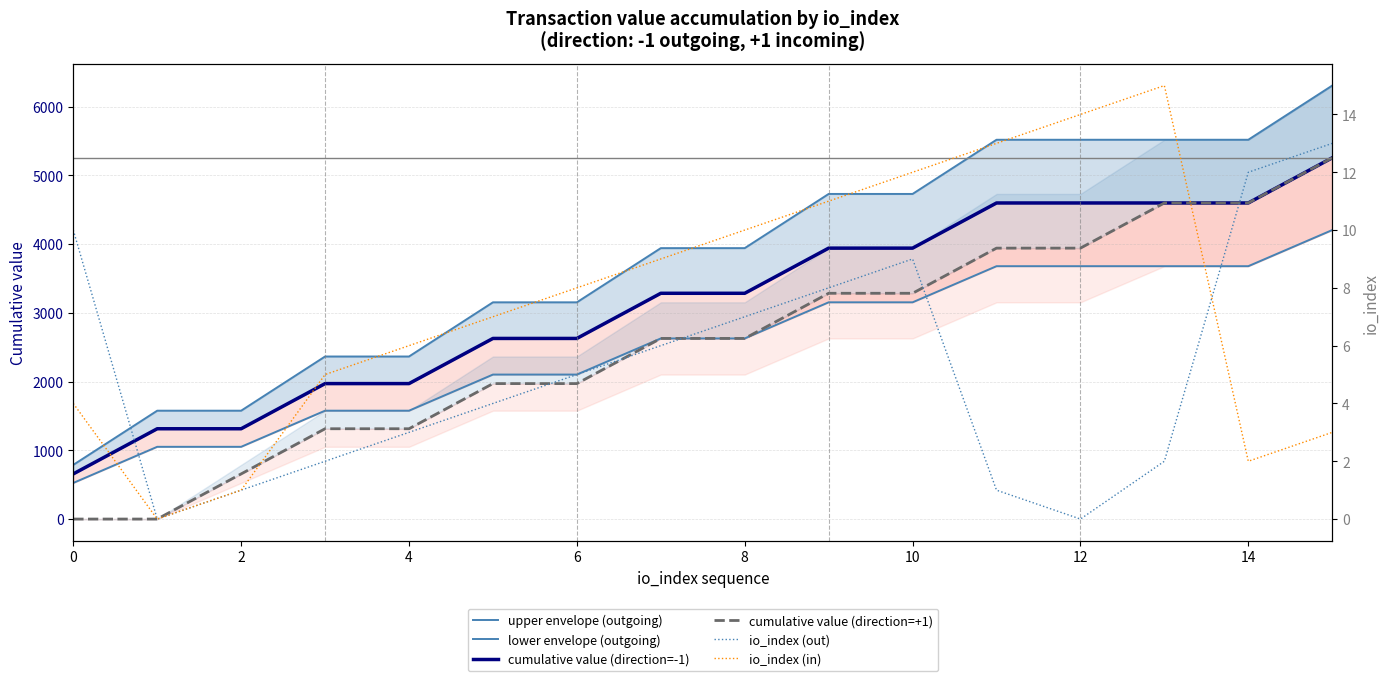

Which series has the largest total across all categories?

upper envelope (outgoing)